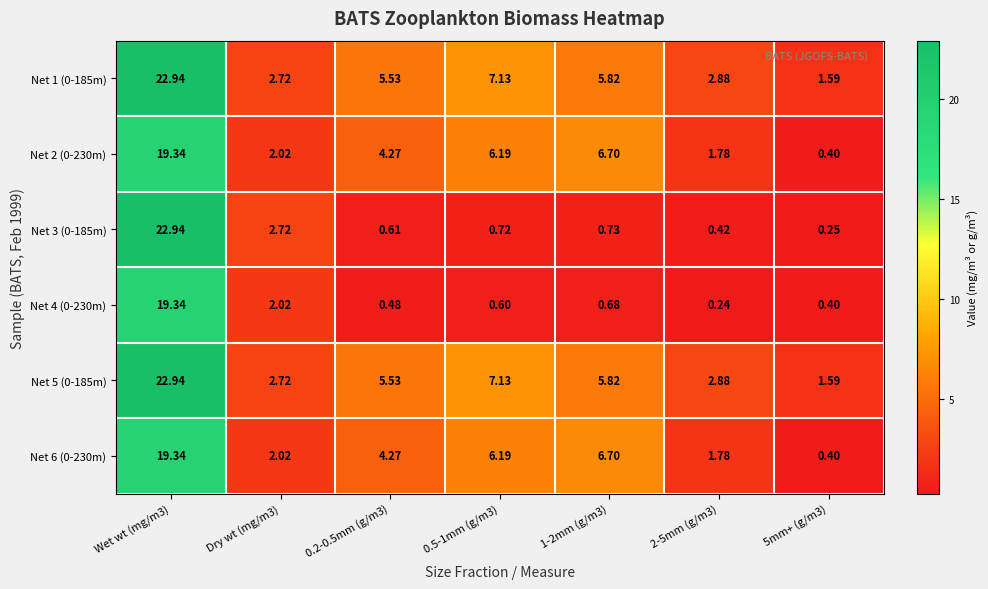

Is the value of Net 1 (0-185m) at 2-5mm (g/m3) greater than the value of Net 5 (0-185m) at Dry wt (mg/m3)?

Yes